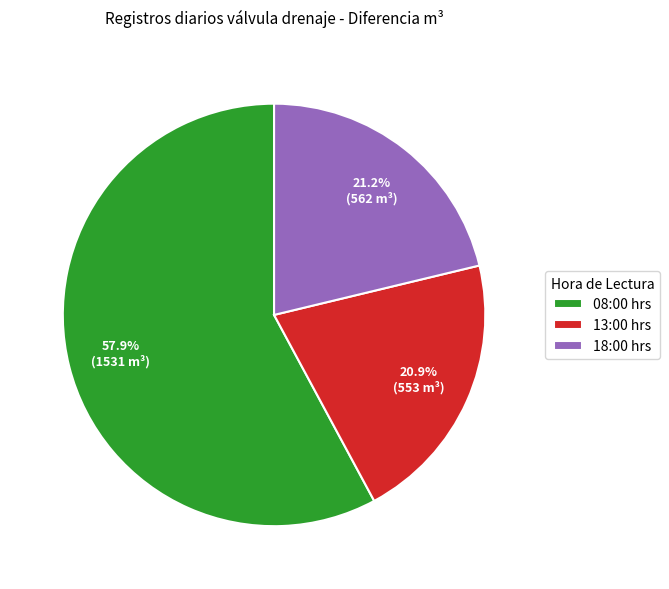

What is the ratio of the value at 13:00 hrs to the value at 08:00 hrs?

0.4